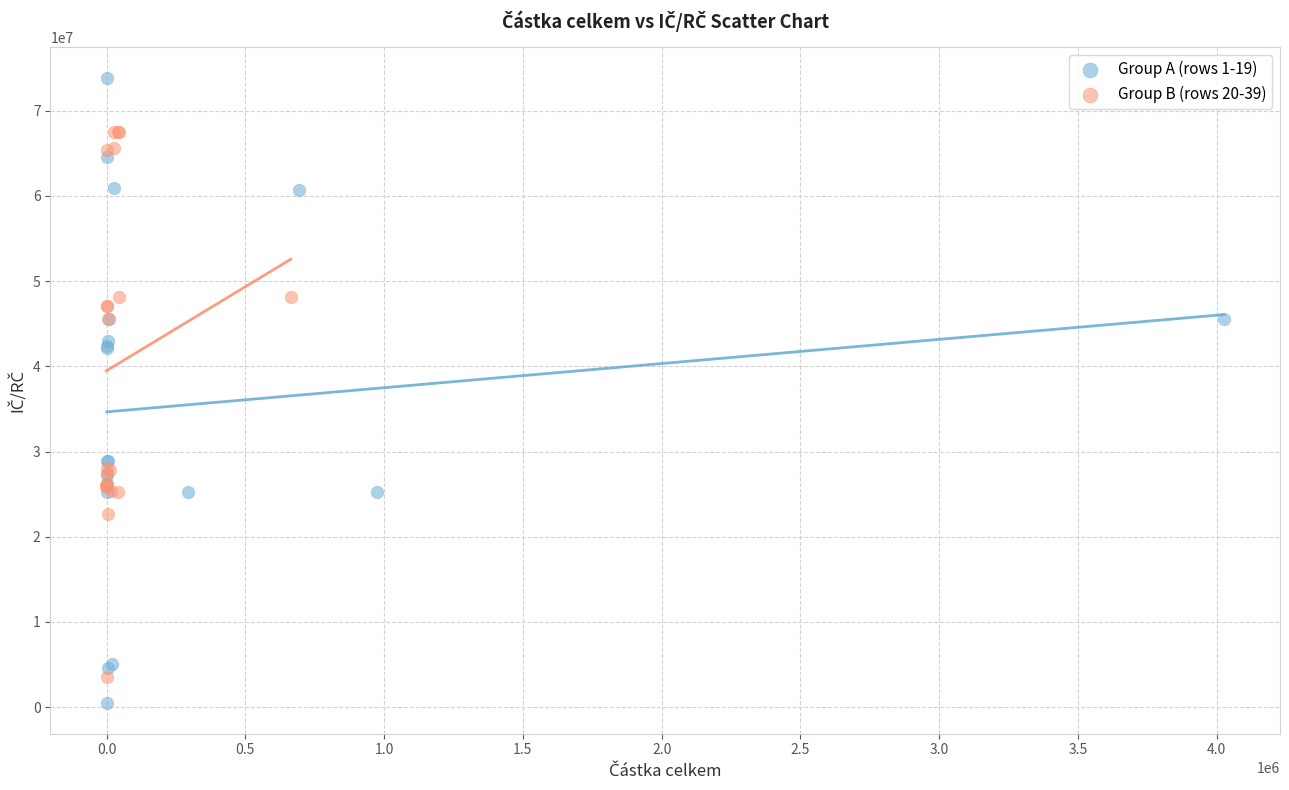

Which series has the widest spread of Y values?

Group A (rows 1-19)